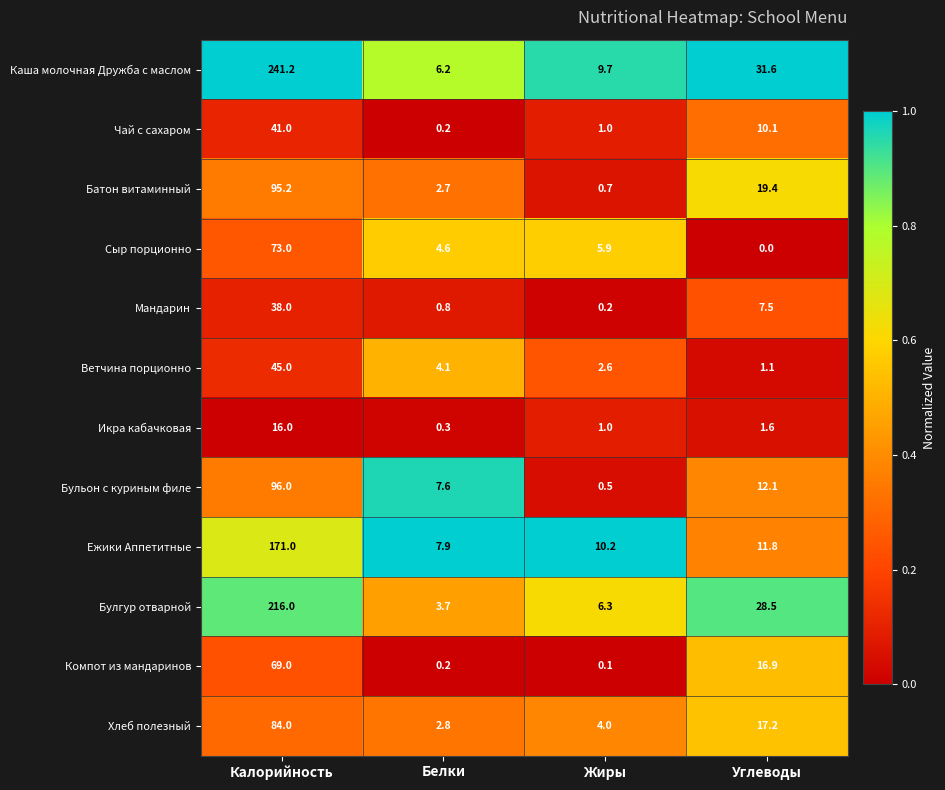

Is it true that Каша молочная Дружба с маслом equals 10.0 at Белки?

False